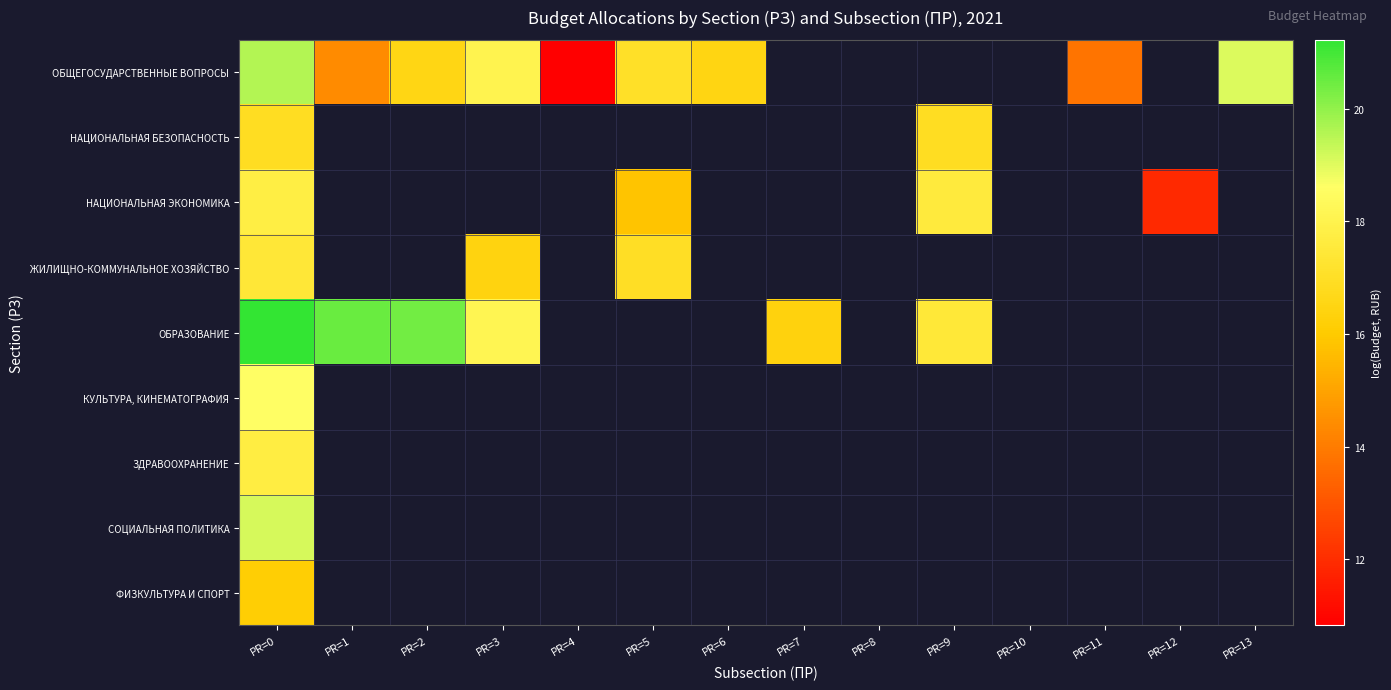

At which category is the sum across all series the highest?

PR=0